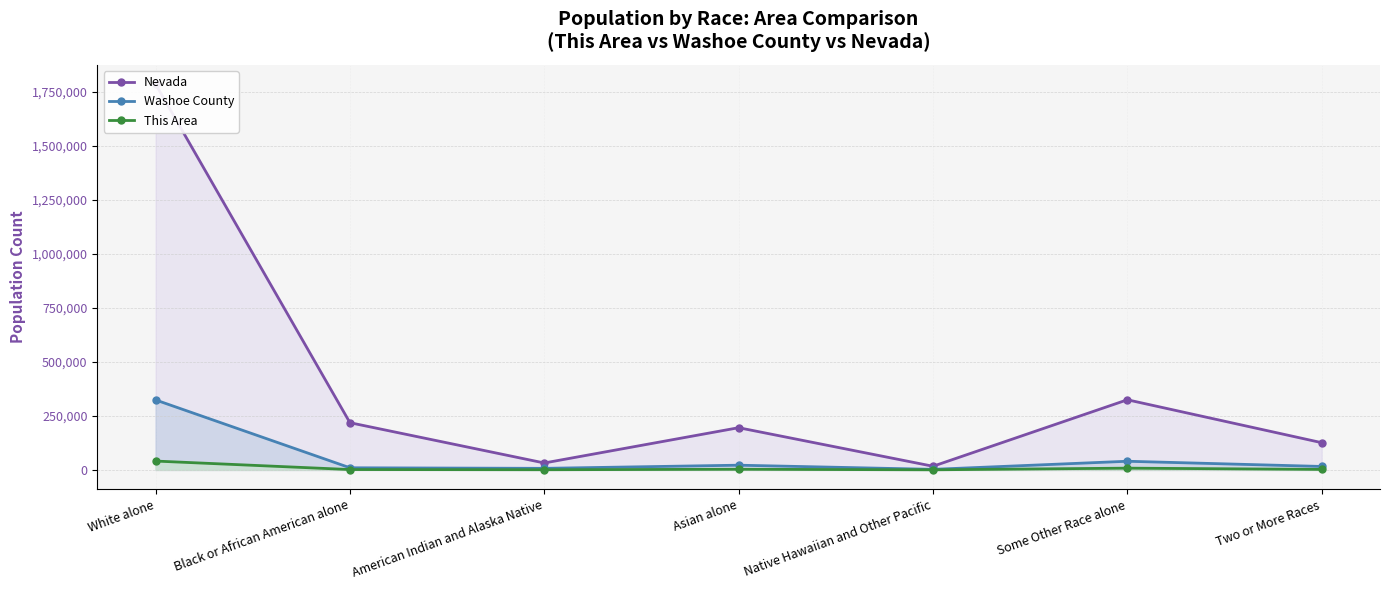

True or false: Washoe County and This Area cross at least once.

False